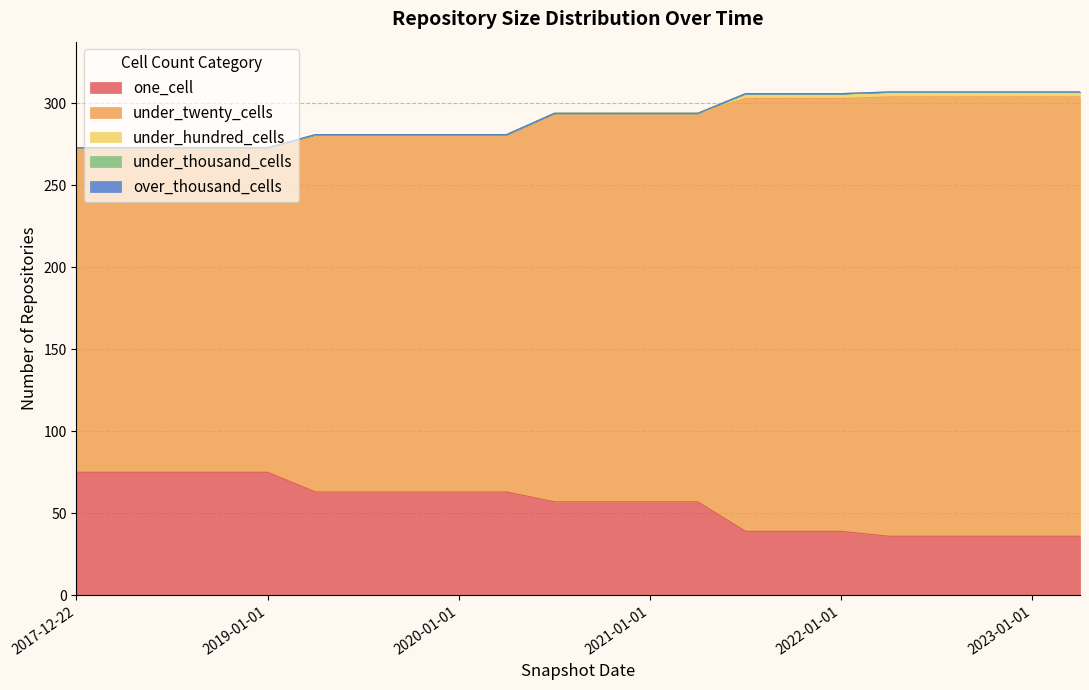

Which category has the lowest value across all series?

2017-12-22